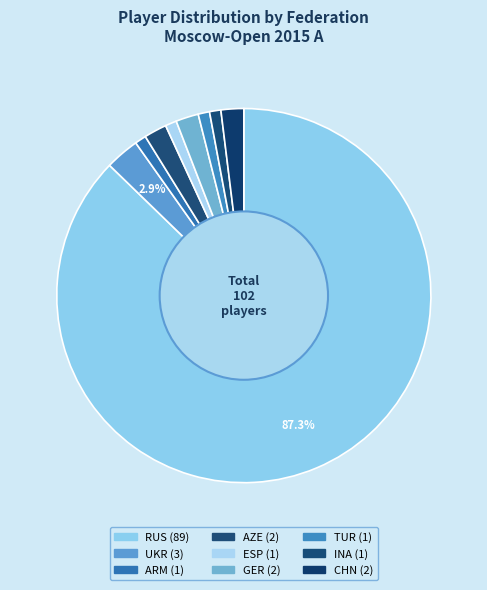

How much of the chart is everything except TUR?

99.0%